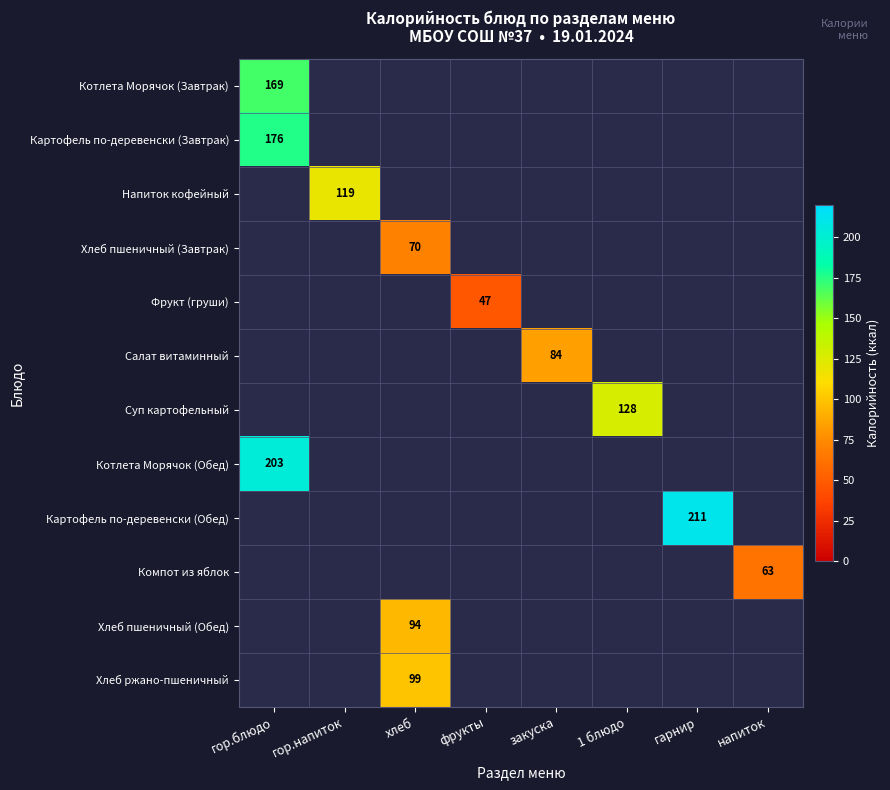

The value of Хлеб ржано-пшеничный at хлеб is 36. True or false?

False